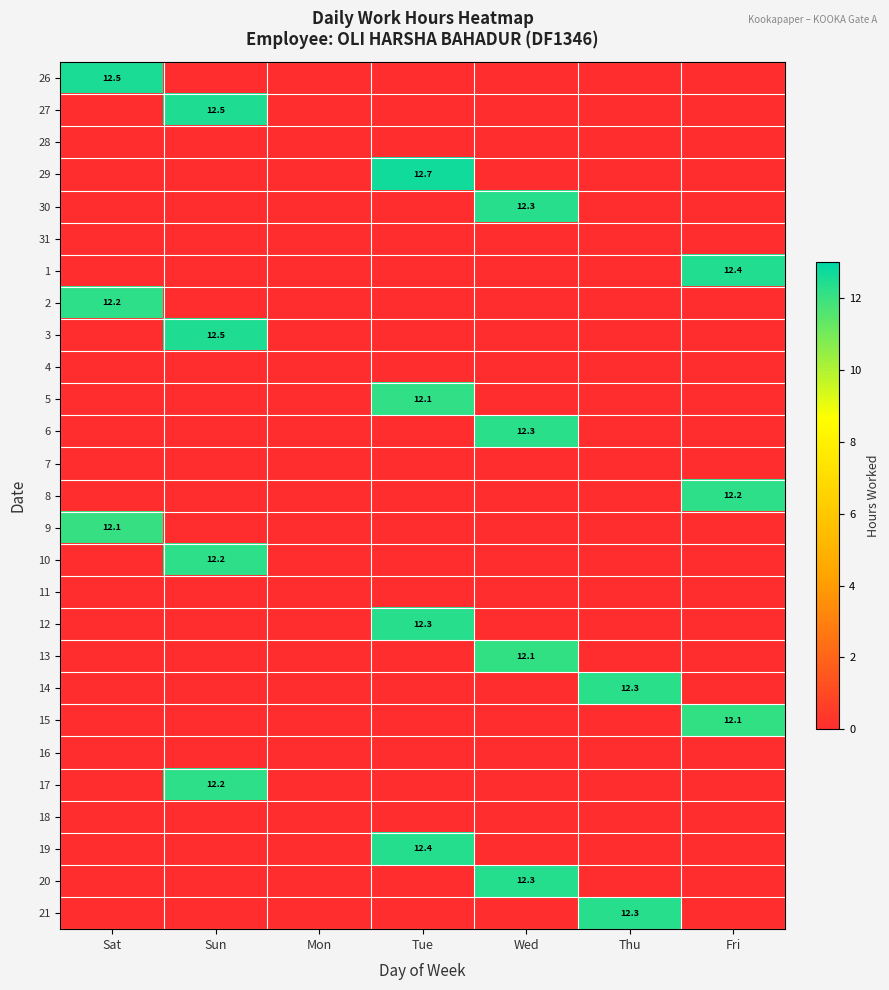

Is the value of 13 at Sat greater than the value of 27 at Wed?

No